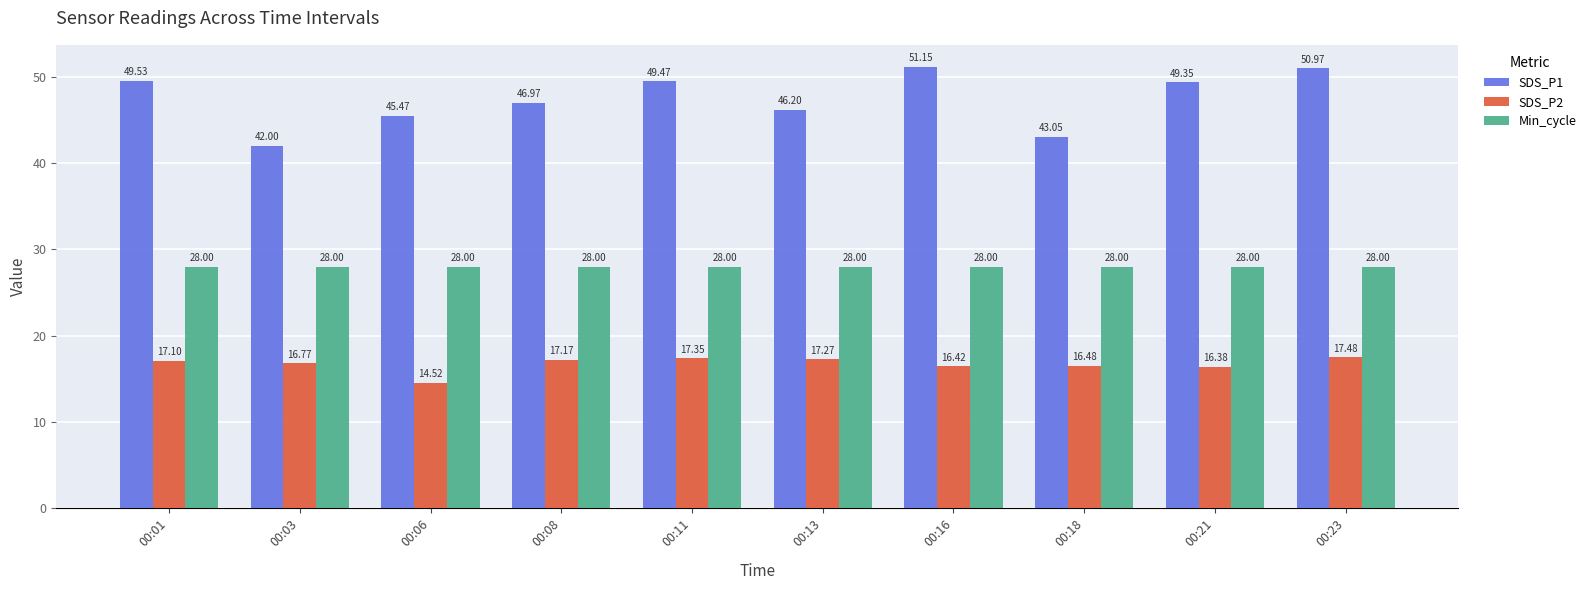

True or false: Min_cycle has a value of 11.9 at 00:18.

False